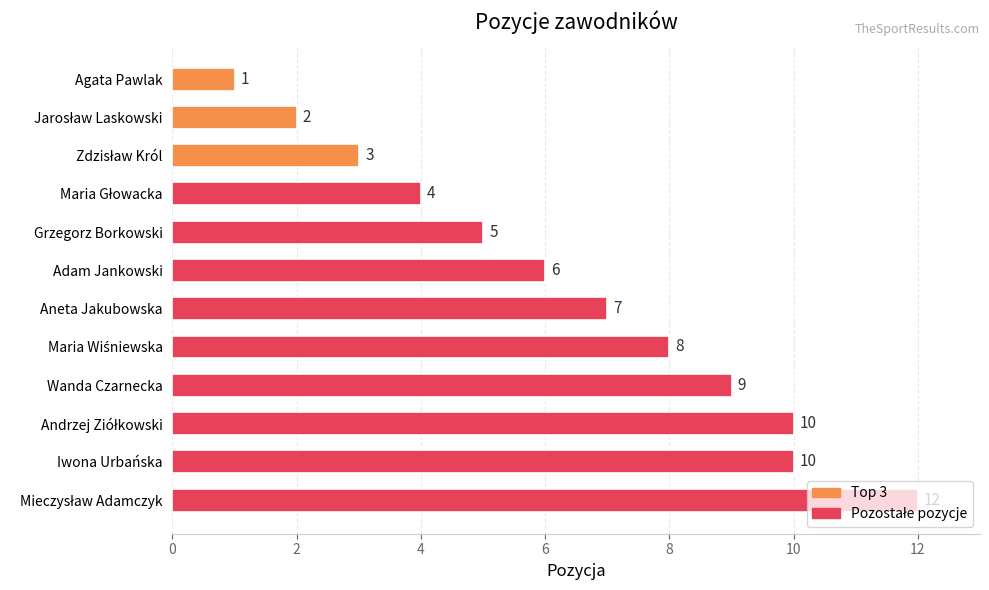

What is the sum of the values at Adam Jankowski and Agata Pawlak?

7